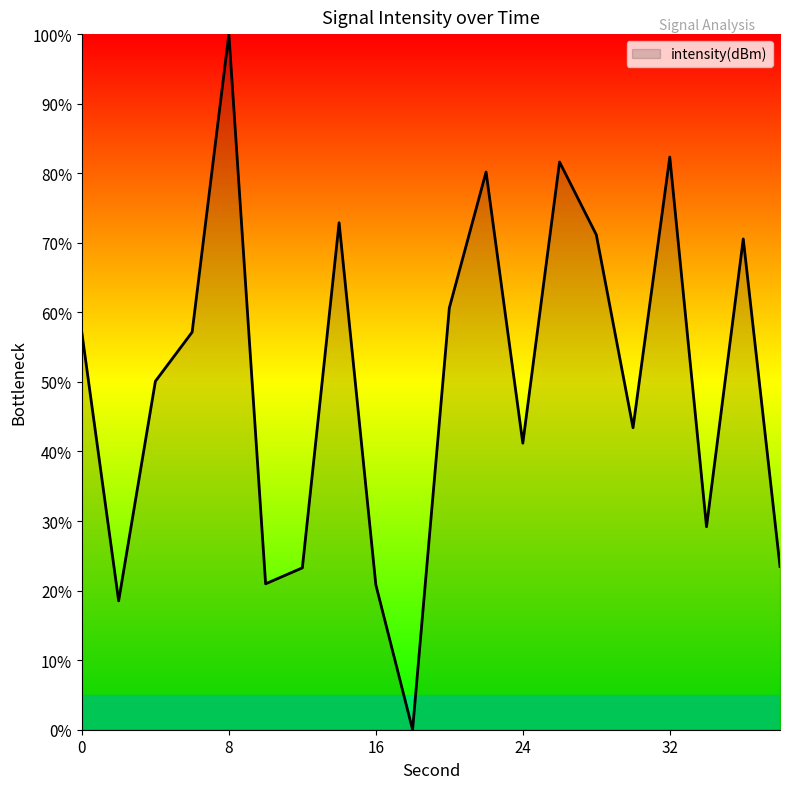

What is the difference between the maximum and minimum values?

100.0